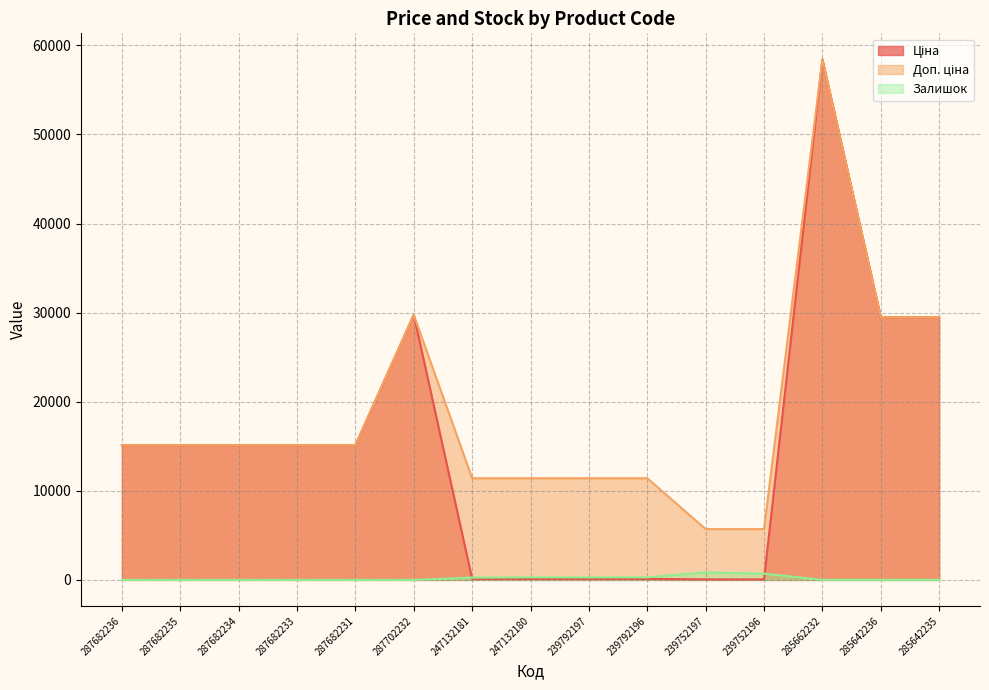

Rank the categories by Залишок value from highest to lowest.

239752197, 239752196, 247132180, 239792196, 239792197, 247132181, 285662232, 285642235, 285642236, 287682236, 287682235, 287682234, 287682233, 287682231, 287702232